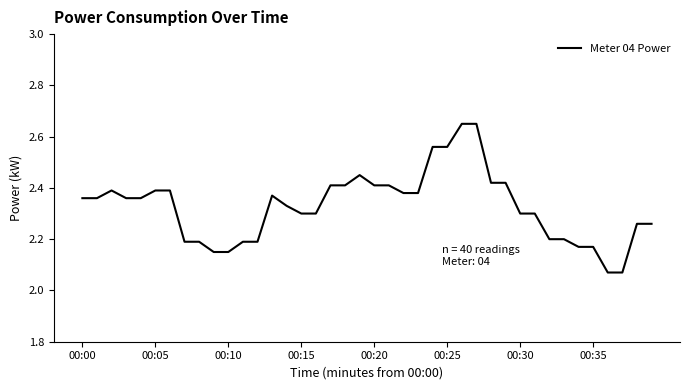

What is the difference between the maximum and minimum values?

0.6